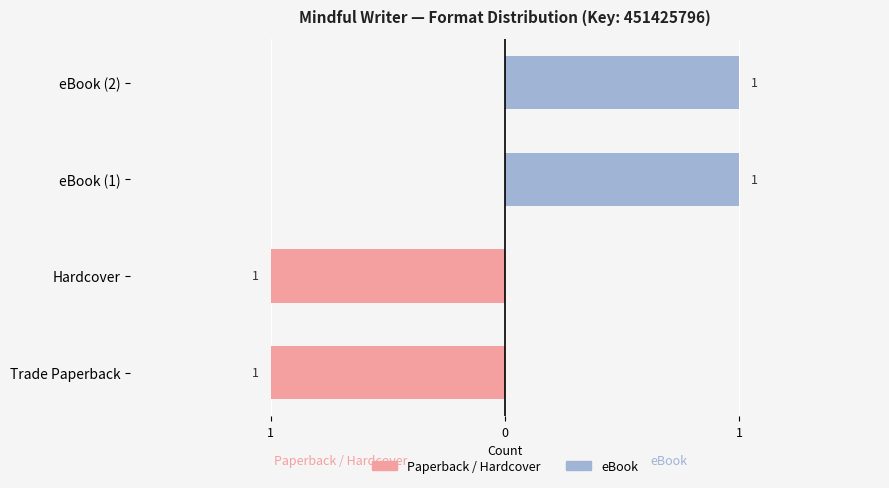

What is the sum of the Paperback / Hardcover values at eBook (1) and Hardcover?

-1